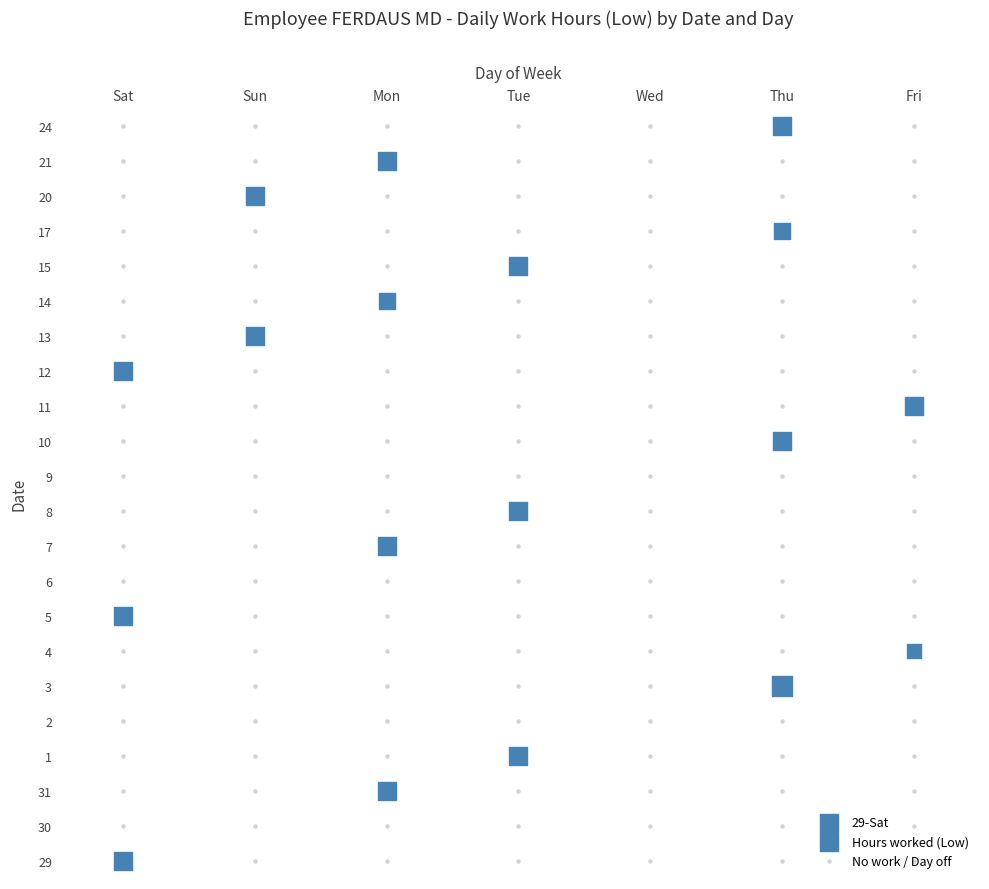

Which has a higher value, Mon or Sat?

Sat